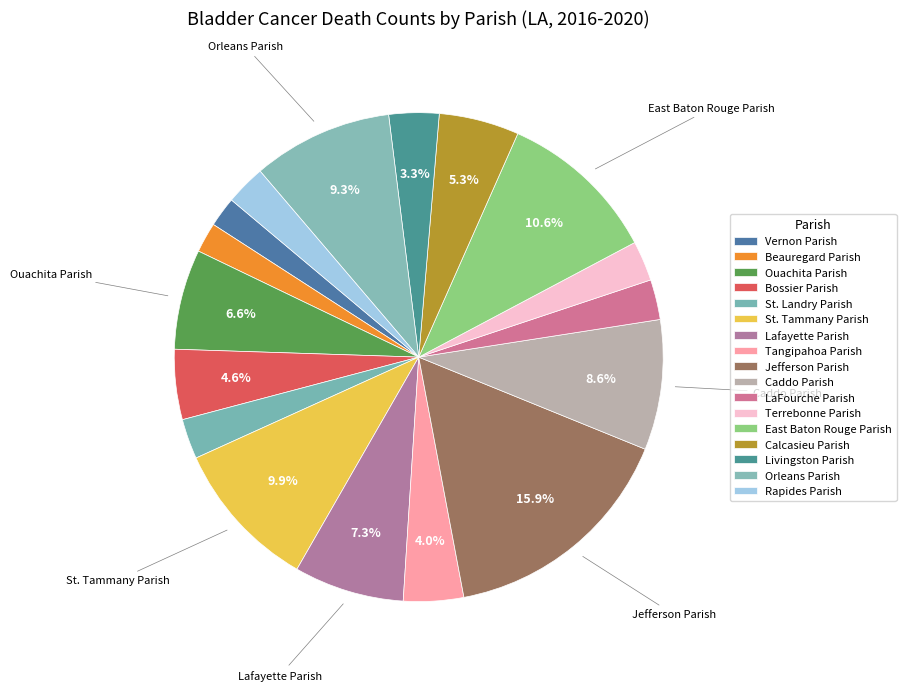

Does any single category account for the majority?

No